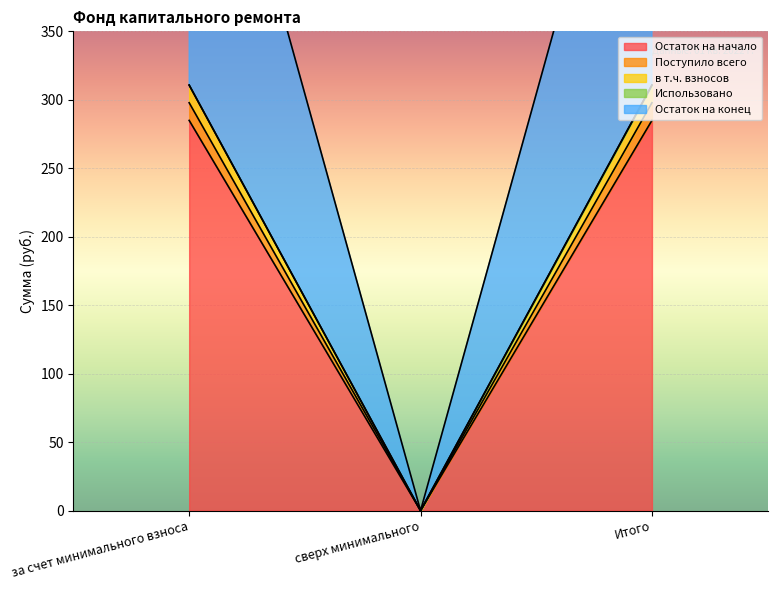

Read the Поступило всего value at Итого.

608.6